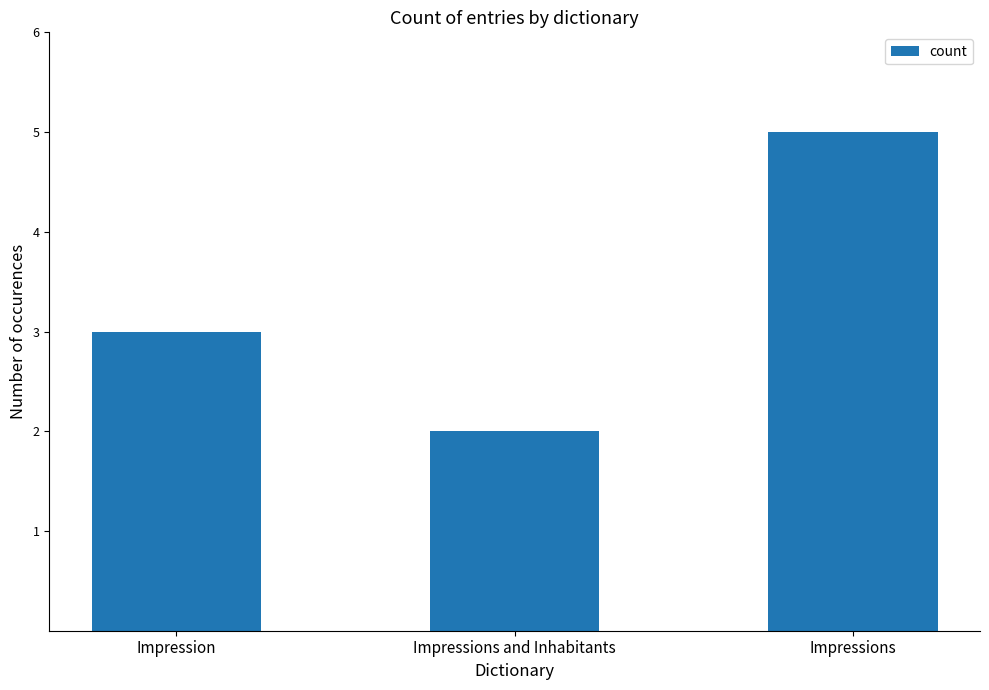

How many categories are shown in the chart?

3